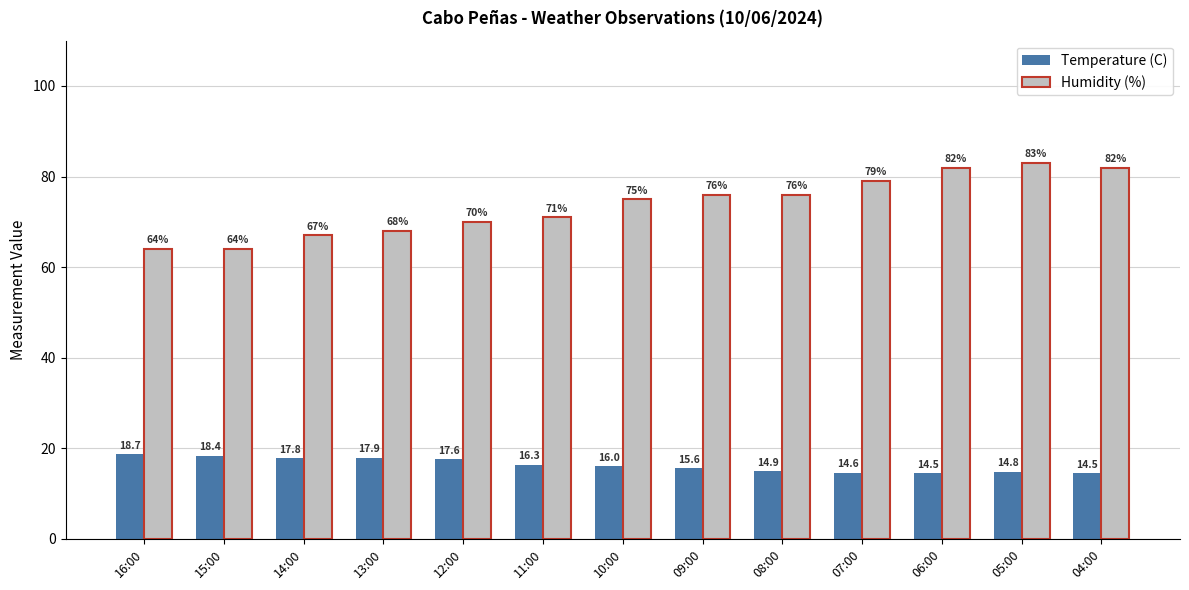

What is the difference between the second highest and minimum values in the Temperature (C) series?

3.9